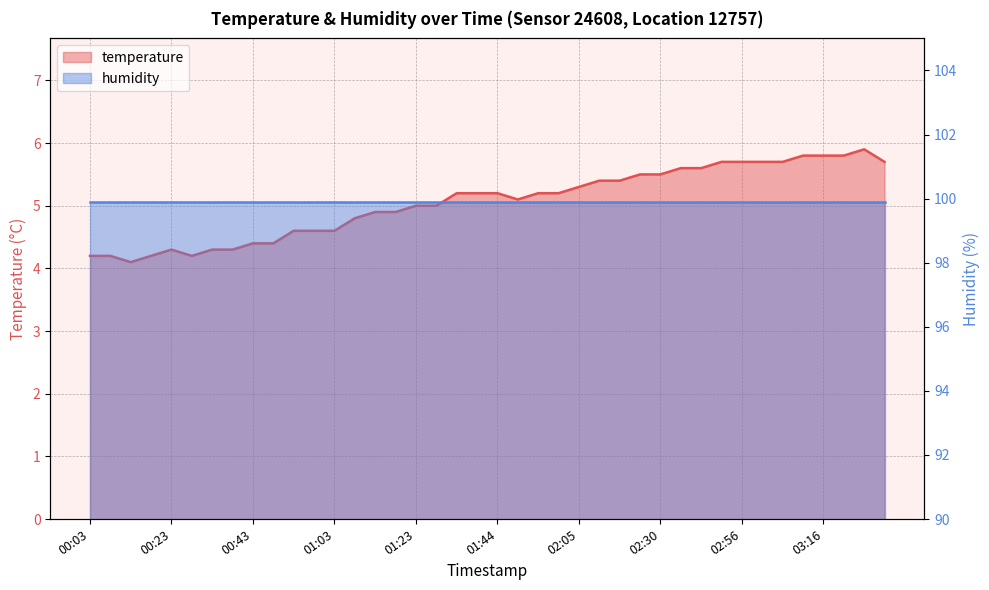

What is the sum of the values at 02:51 and 02:30?

11.2